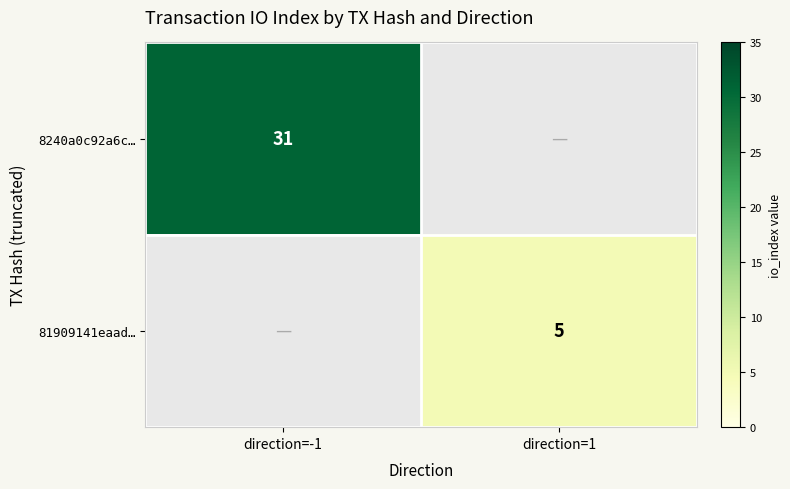

Is it true that 8240a0c92a6c… equals 31 at direction=-1?

True